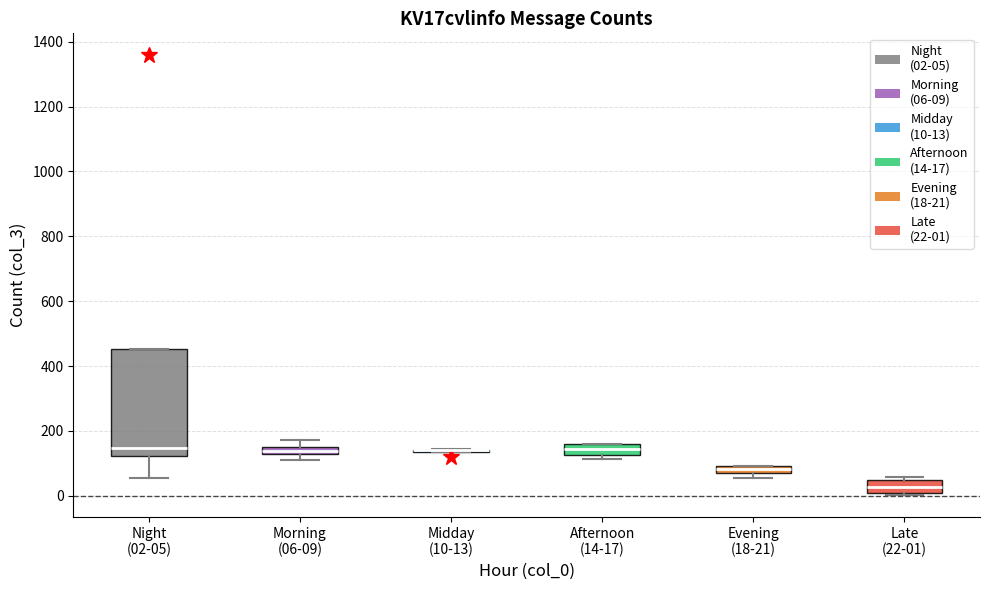

Which box is the tallest, from its lower edge to its upper edge?

Night (02-05)